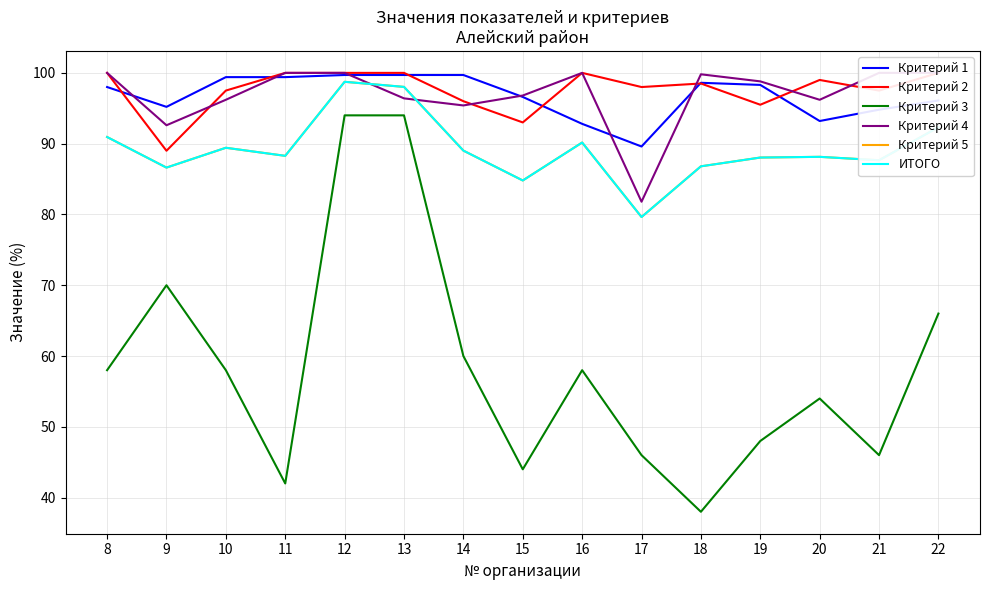

At which label does Критерий 1 reach its minimum?

17